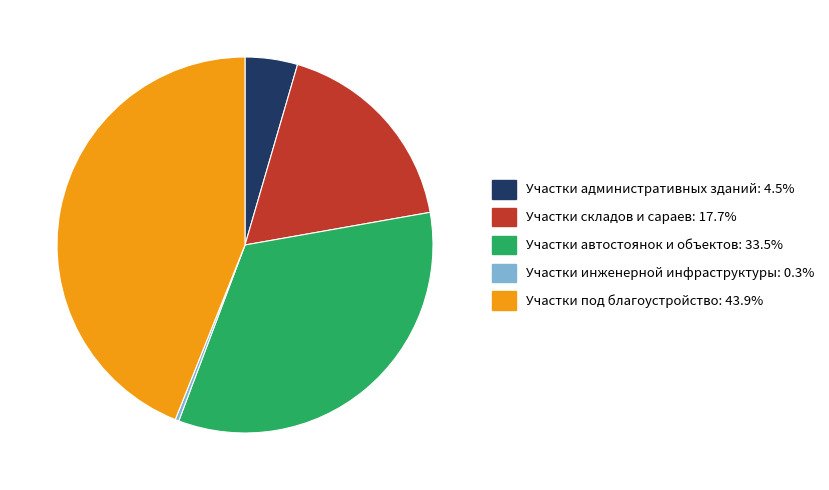

Approximately how many times larger is the value at Участки под благоустройство compared to Участки инженерной инфраструктуры?

136.9